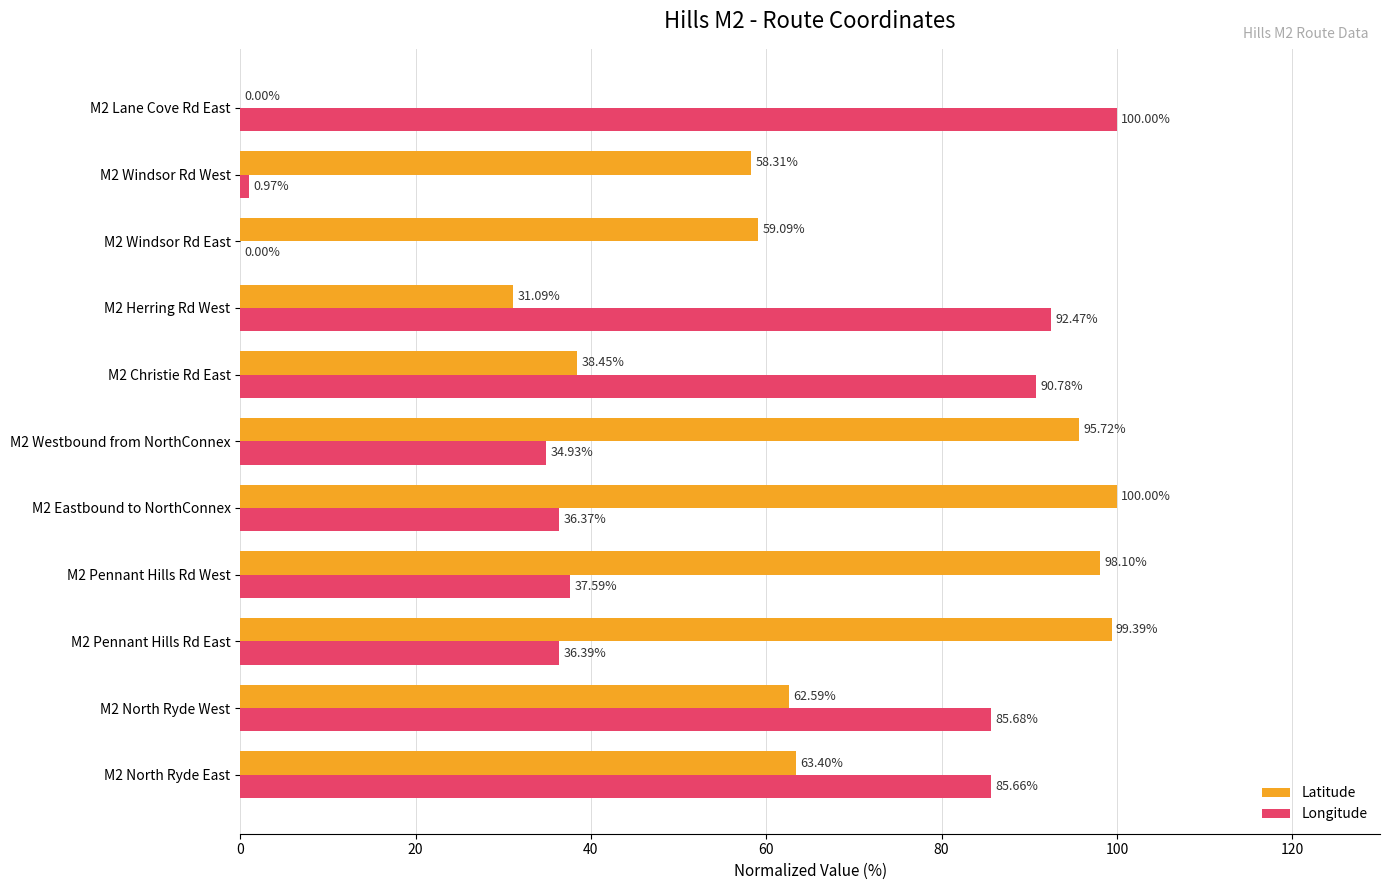

What is the total value across all series at M2 Eastbound to NorthConnex?

136.4